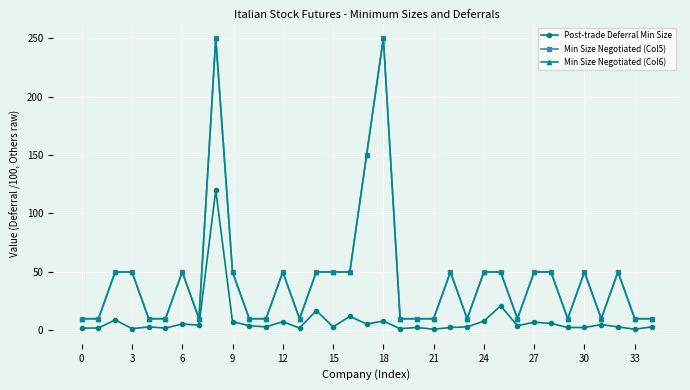

Does the chart have visible grid lines?

Yes